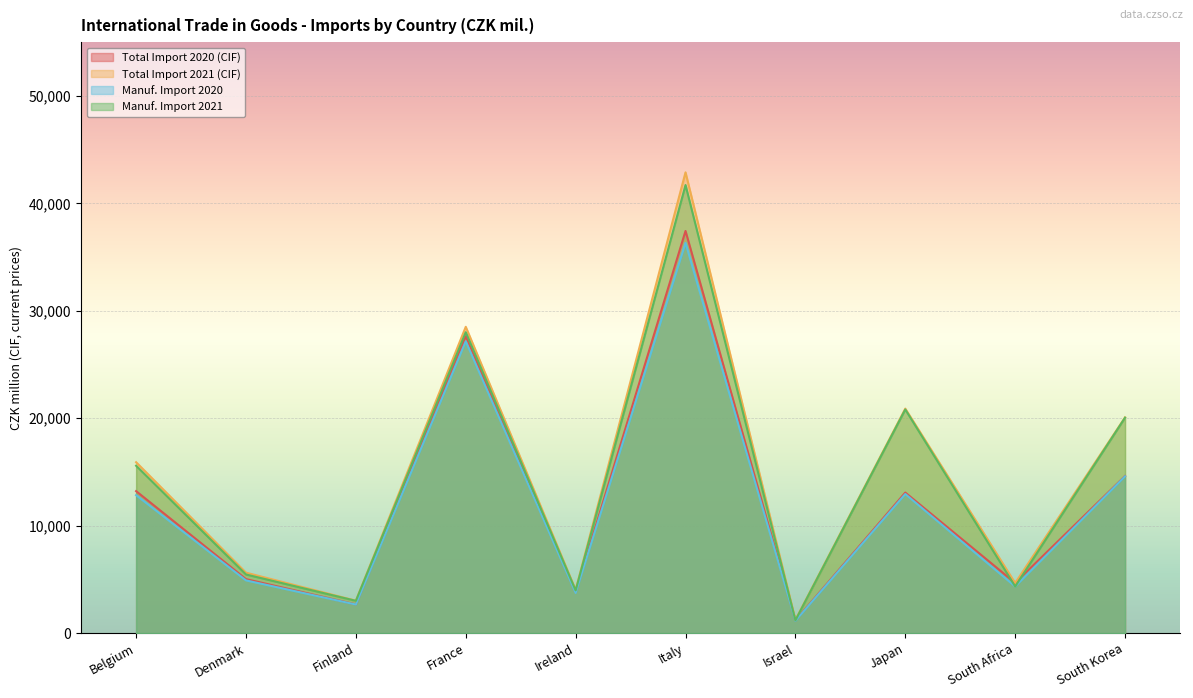

What is the spread (max minus min) of values at Belgium?

3067